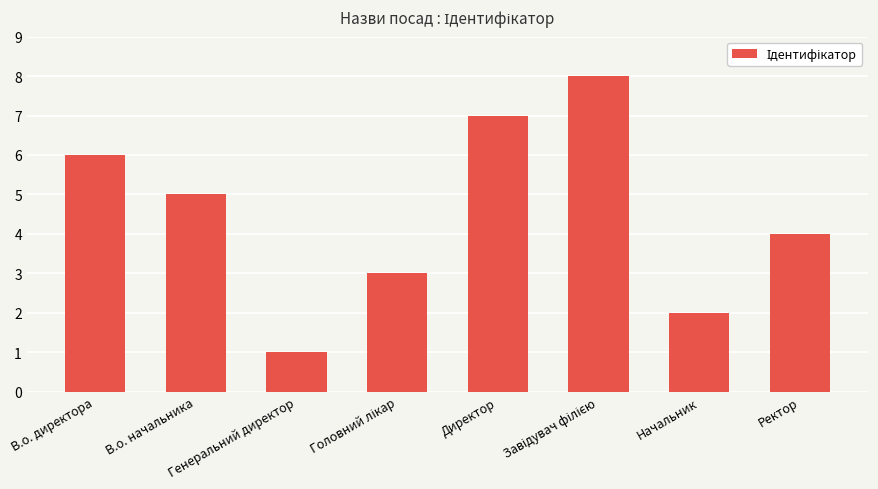

What is the difference between the second highest and minimum values?

6